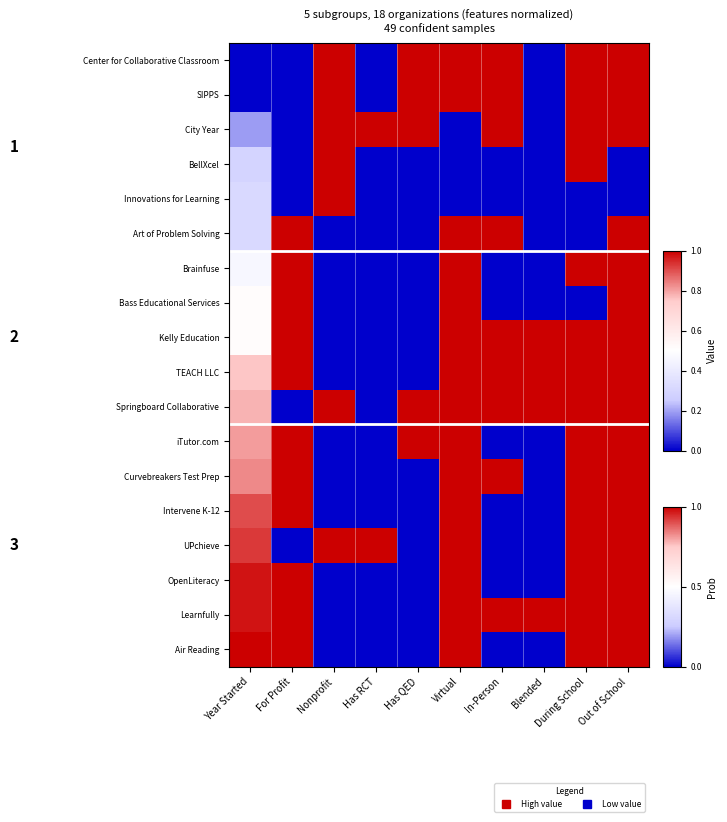

Reading left to right, extract all data points from this chart.

Center for Collaborative Classroom: Year Started=0.0	For Profit=0.0	Nonprofit=1.0	Has RCT=0.0	Has QED=1.0	Virtual=1.0	In-Person=1.0	Blended=0.0	During School=1.0	Out of School=1.0
SIPPS: Year Started=0.0	For Profit=0.0	Nonprofit=1.0	Has RCT=0.0	Has QED=1.0	Virtual=1.0	In-Person=1.0	Blended=0.0	During School=1.0	Out of School=1.0
City Year: Year Started=0.2	For Profit=0.0	Nonprofit=1.0	Has RCT=1.0	Has QED=1.0	Virtual=0.0	In-Person=1.0	Blended=0.0	During School=1.0	Out of School=1.0
BellXcel: Year Started=0.3	For Profit=0.0	Nonprofit=1.0	Has RCT=0.0	Has QED=0.0	Virtual=0.0	In-Person=0.0	Blended=0.0	During School=1.0	Out of School=0.0
Innovations for Learning: Year Started=0.3	For Profit=0.0	Nonprofit=1.0	Has RCT=0.0	Has QED=0.0	Virtual=0.0	In-Person=0.0	Blended=0.0	During School=0.0	Out of School=0.0
Art of Problem Solving: Year Started=0.3	For Profit=1.0	Nonprofit=0.0	Has RCT=0.0	Has QED=0.0	Virtual=1.0	In-Person=1.0	Blended=0.0	During School=0.0	Out of School=1.0
Brainfuse: Year Started=0.5	For Profit=1.0	Nonprofit=0.0	Has RCT=0.0	Has QED=0.0	Virtual=1.0	In-Person=0.0	Blended=0.0	During School=1.0	Out of School=1.0
Bass Educational Services: Year Started=0.5	For Profit=1.0	Nonprofit=0.0	Has RCT=0.0	Has QED=0.0	Virtual=1.0	In-Person=0.0	Blended=0.0	During School=0.0	Out of School=1.0
Kelly Education: Year Started=0.5	For Profit=1.0	Nonprofit=0.0	Has RCT=0.0	Has QED=0.0	Virtual=1.0	In-Person=1.0	Blended=1.0	During School=1.0	Out of School=1.0
TEACH LLC: Year Started=0.8	For Profit=1.0	Nonprofit=0.0	Has RCT=0.0	Has QED=0.0	Virtual=1.0	In-Person=1.0	Blended=1.0	During School=1.0	Out of School=1.0
Springboard Collaborative: Year Started=0.8	For Profit=0.0	Nonprofit=1.0	Has RCT=0.0	Has QED=1.0	Virtual=1.0	In-Person=1.0	Blended=1.0	During School=1.0	Out of School=1.0
iTutor.com: Year Started=0.8	For Profit=1.0	Nonprofit=0.0	Has RCT=0.0	Has QED=1.0	Virtual=1.0	In-Person=0.0	Blended=0.0	During School=1.0	Out of School=1.0
Curvebreakers Test Prep: Year Started=0.8	For Profit=1.0	Nonprofit=0.0	Has RCT=0.0	Has QED=0.0	Virtual=1.0	In-Person=1.0	Blended=0.0	During School=1.0	Out of School=1.0
Intervene K-12: Year Started=0.9	For Profit=1.0	Nonprofit=0.0	Has RCT=0.0	Has QED=0.0	Virtual=1.0	In-Person=0.0	Blended=0.0	During School=1.0	Out of School=1.0
UPchieve: Year Started=0.9	For Profit=0.0	Nonprofit=1.0	Has RCT=1.0	Has QED=0.0	Virtual=1.0	In-Person=0.0	Blended=0.0	During School=1.0	Out of School=1.0
OpenLiteracy: Year Started=1.0	For Profit=1.0	Nonprofit=0.0	Has RCT=0.0	Has QED=0.0	Virtual=1.0	In-Person=0.0	Blended=0.0	During School=1.0	Out of School=1.0
Learnfully: Year Started=1.0	For Profit=1.0	Nonprofit=0.0	Has RCT=0.0	Has QED=0.0	Virtual=1.0	In-Person=1.0	Blended=1.0	During School=1.0	Out of School=1.0
Air Reading: Year Started=1.0	For Profit=1.0	Nonprofit=0.0	Has RCT=0.0	Has QED=0.0	Virtual=1.0	In-Person=0.0	Blended=0.0	During School=1.0	Out of School=1.0